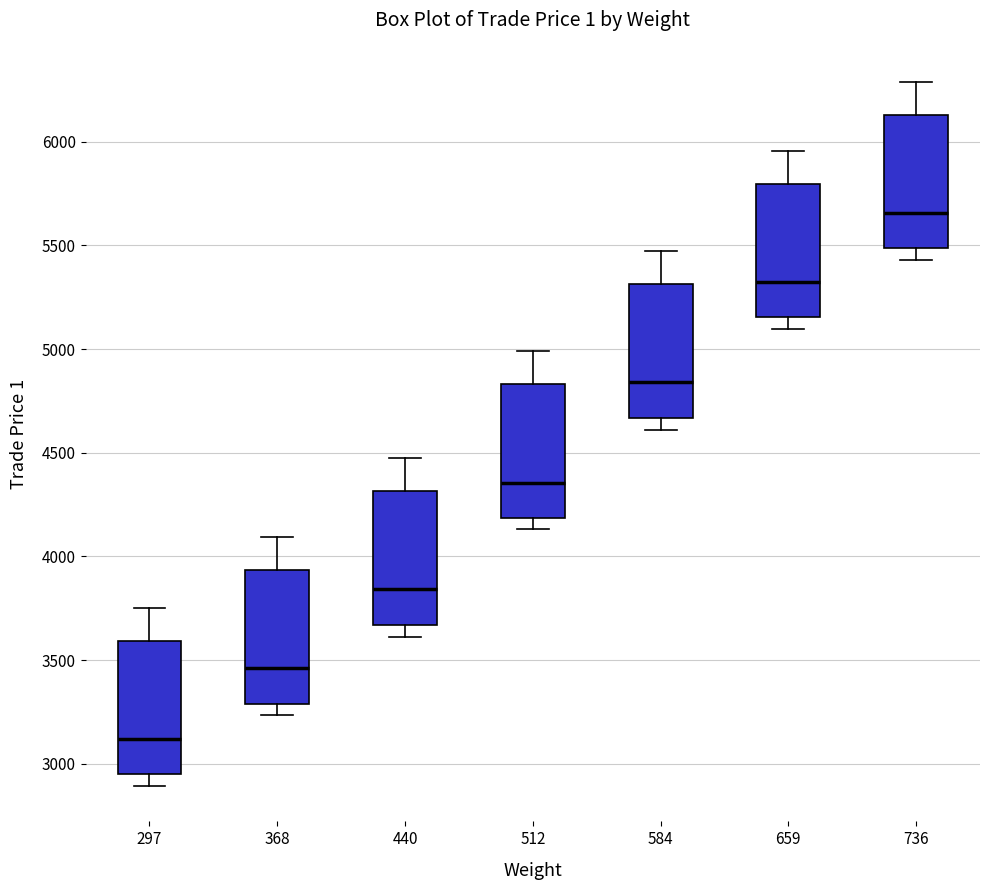

Reading left to right, transcribe this box plot: for each box, give where its median line is, the range the box spans, and where its two whiskers end, as read against the y-axis. The values are not printed on the chart, so give them approximately, as read against the axis.

297: median 3100, box 2950 to 3600, whiskers 2900 to 3750
368: median 3450, box 3300 to 3950, whiskers 3250 to 4100
440: median 3850, box 3650 to 4300, whiskers 3600 to 4450
512: median 4350, box 4200 to 4850, whiskers 4150 to 5000
584: median 4850, box 4650 to 5300, whiskers 4600 to 5450
659: median 5350, box 5150 to 5800, whiskers 5100 to 5950
736: median 5650, box 5500 to 6150, whiskers 5450 to 6300